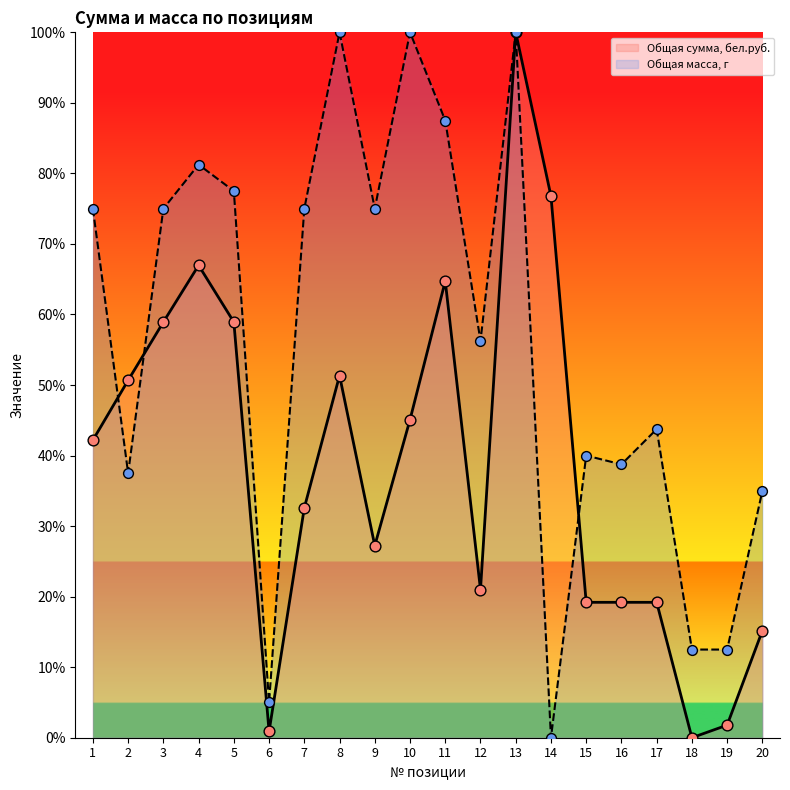

Which series reaches the maximum Y coordinate?

Общая сумма, бел.руб.